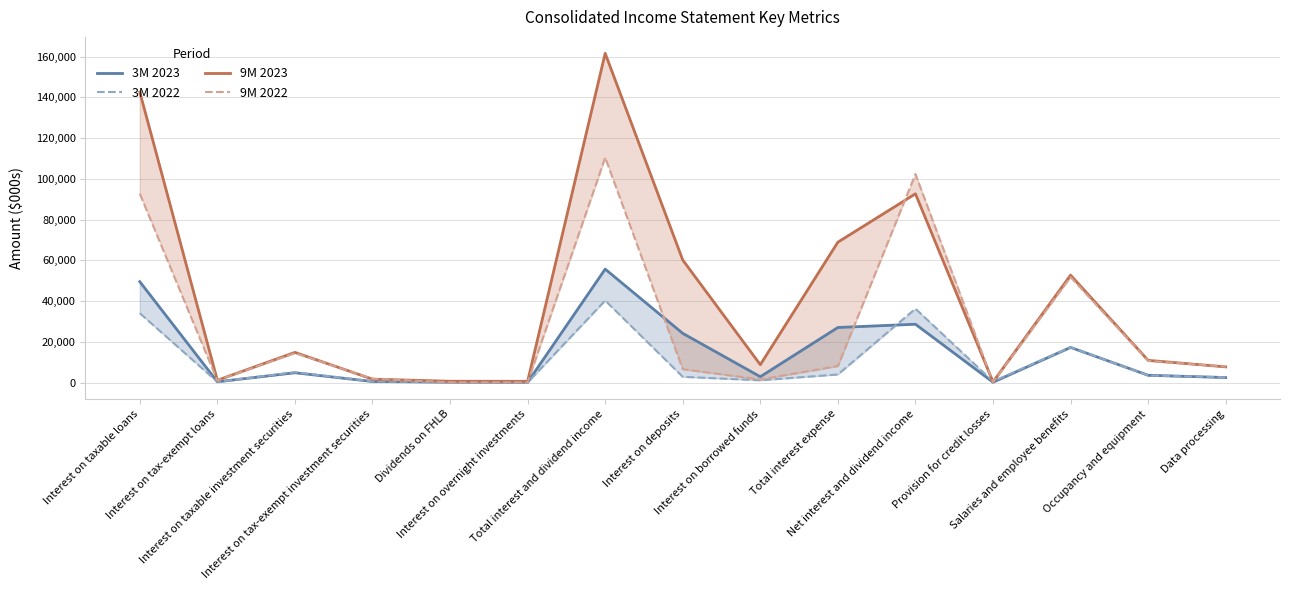

How many lines are shown in the chart?

4